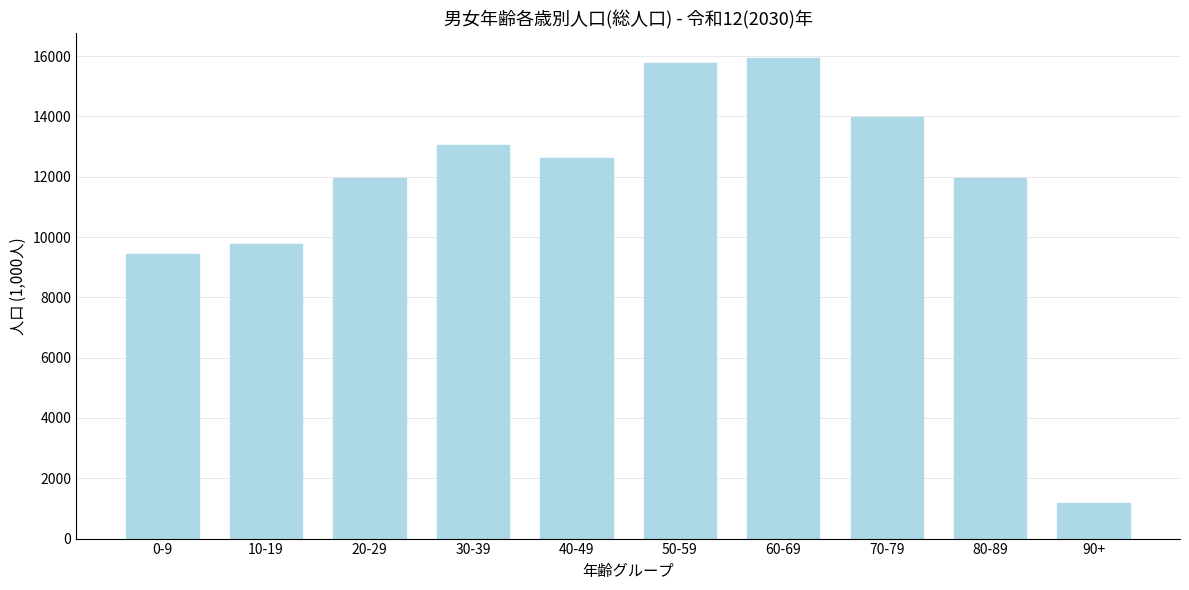

What is the label of the 3rd bar from the right?

70-79